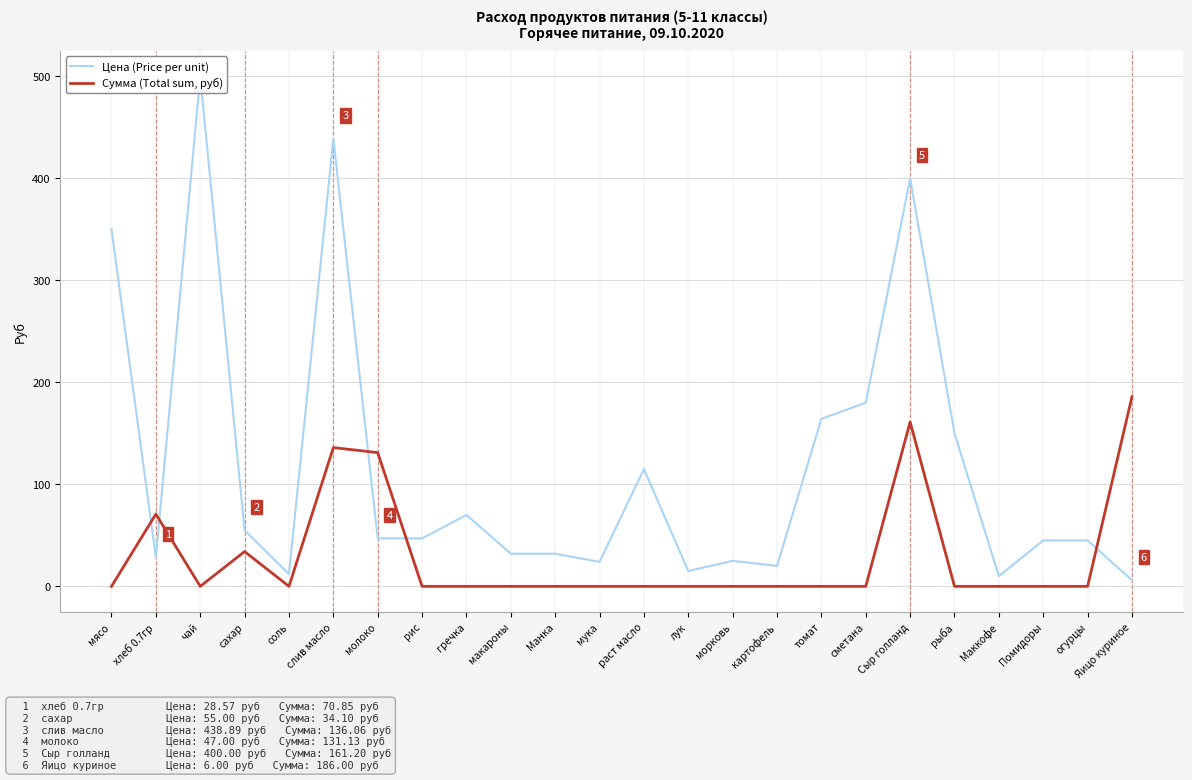

The Цена (Price per unit) series shows 55.0 at сахар. True or false?

True